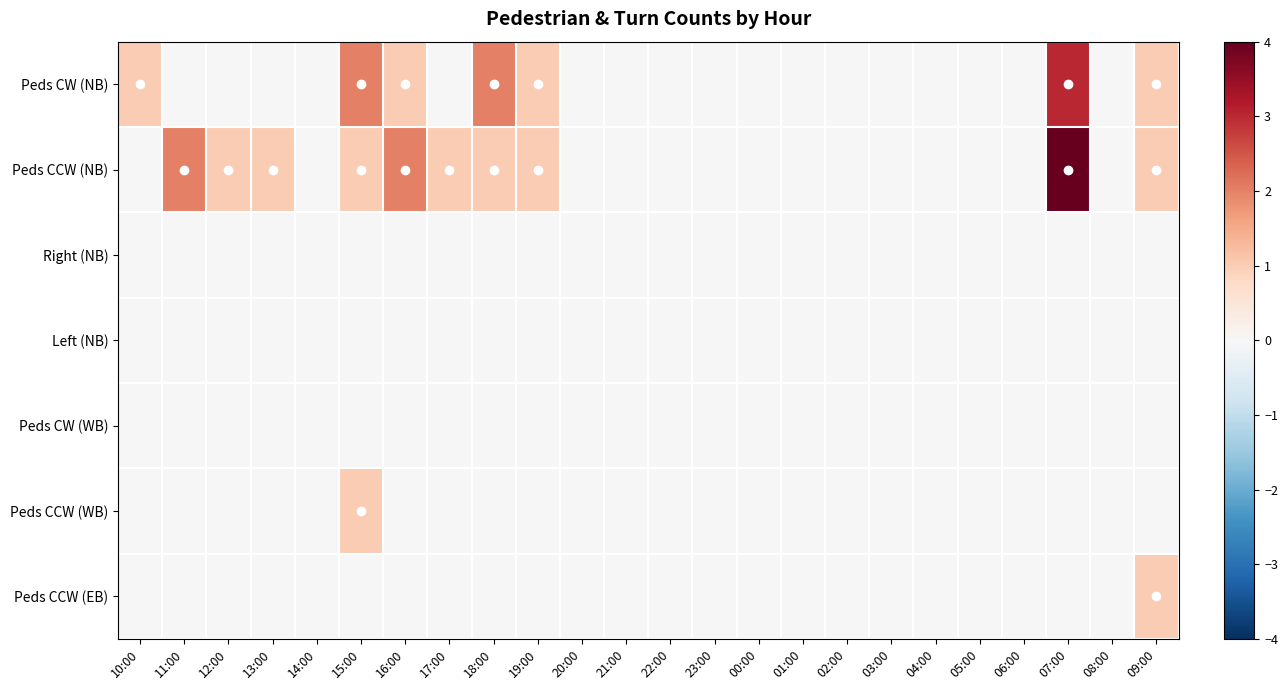

What is the total value across all series at 18:00?

3